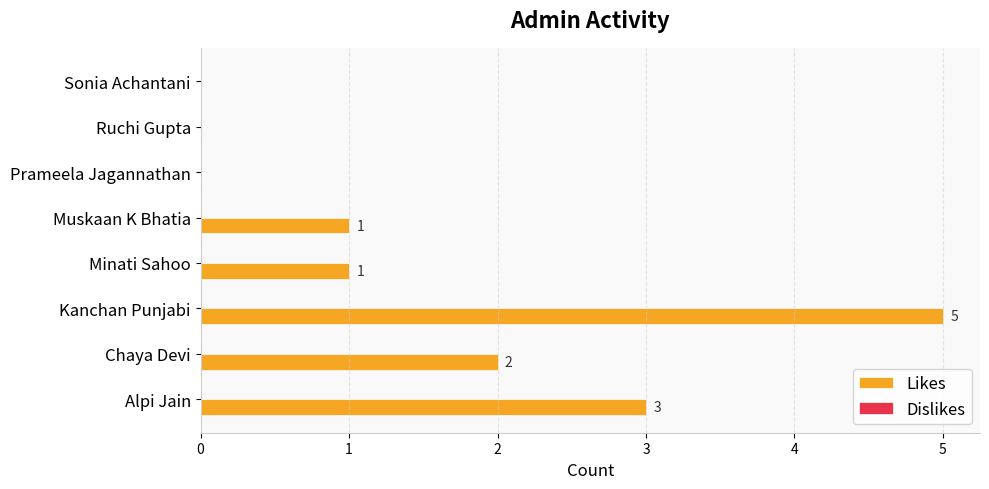

Between Minati Sahoo and Sonia Achantani, which is larger?

Minati Sahoo